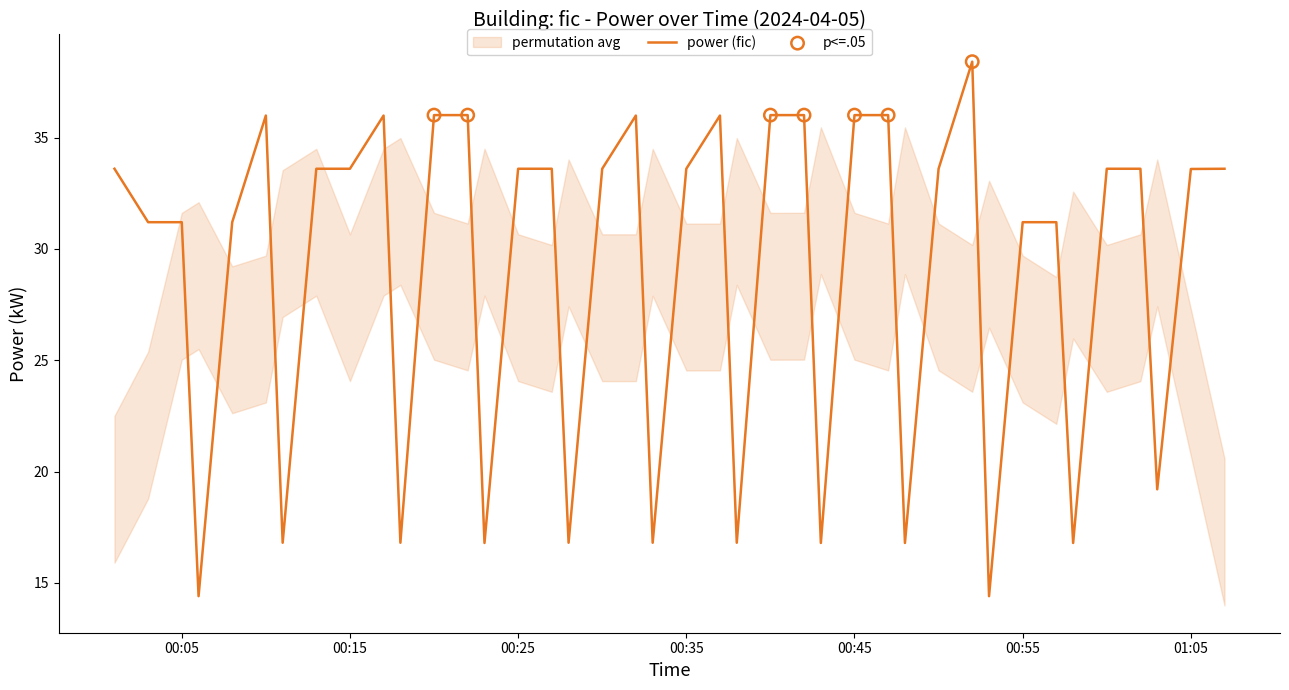

What is the ratio of the value at 2024-04-05T00:28:00 to the value at 2024-04-05T00:08:00?

0.5